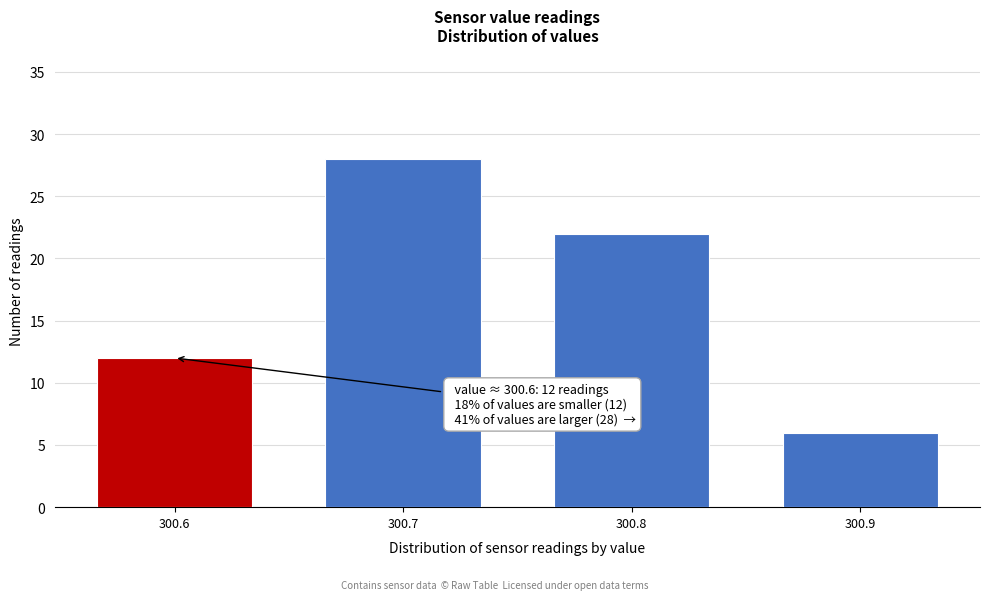

Over which range of the x-axis is the bar tallest?

300.65 to 300.75